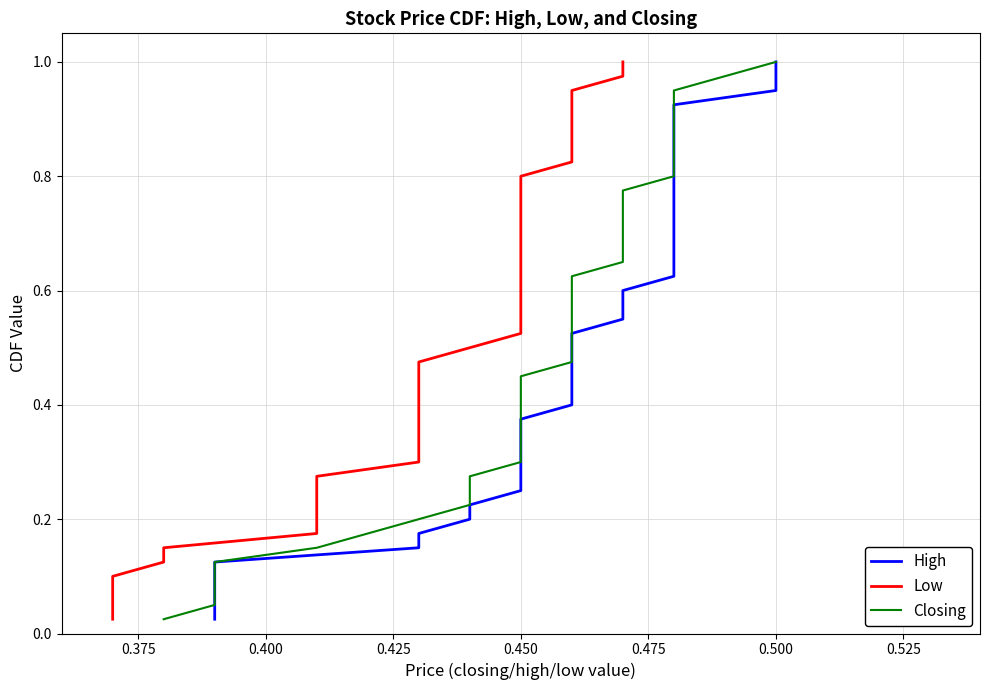

What are all the series names shown in the legend?

High, Low, Closing